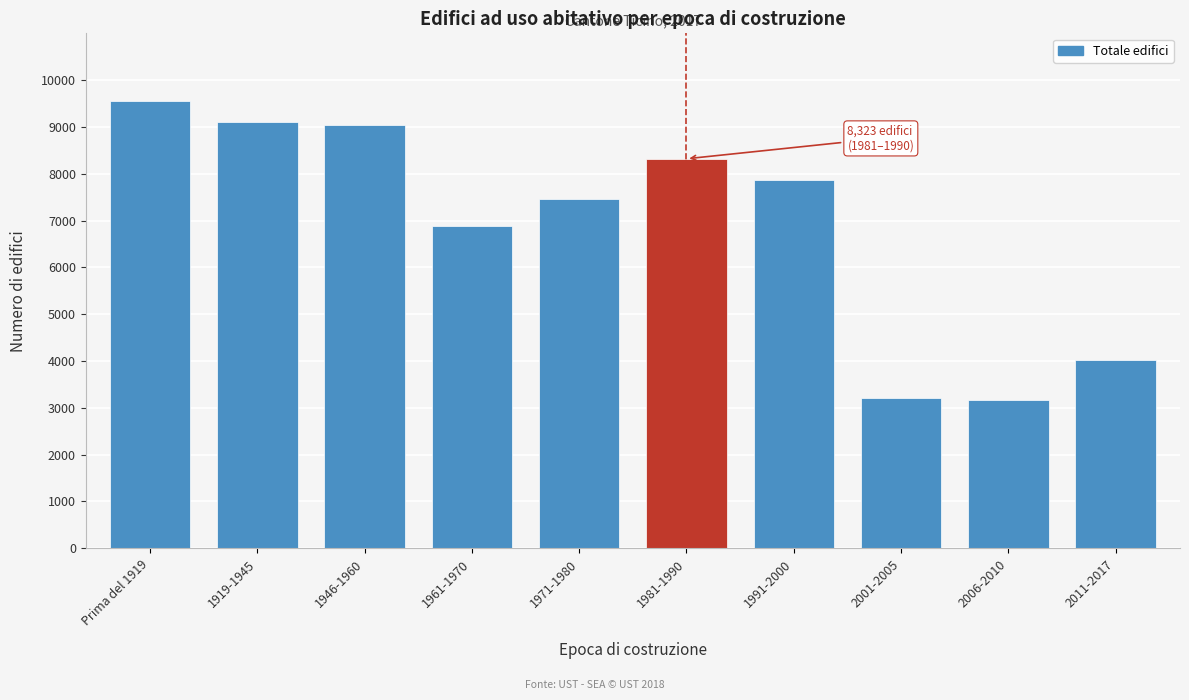

Reading right to left, transcribe all the data shown in this chart.

4021	3159	3213	7873	8323	7467	6877	9049	9112	9568